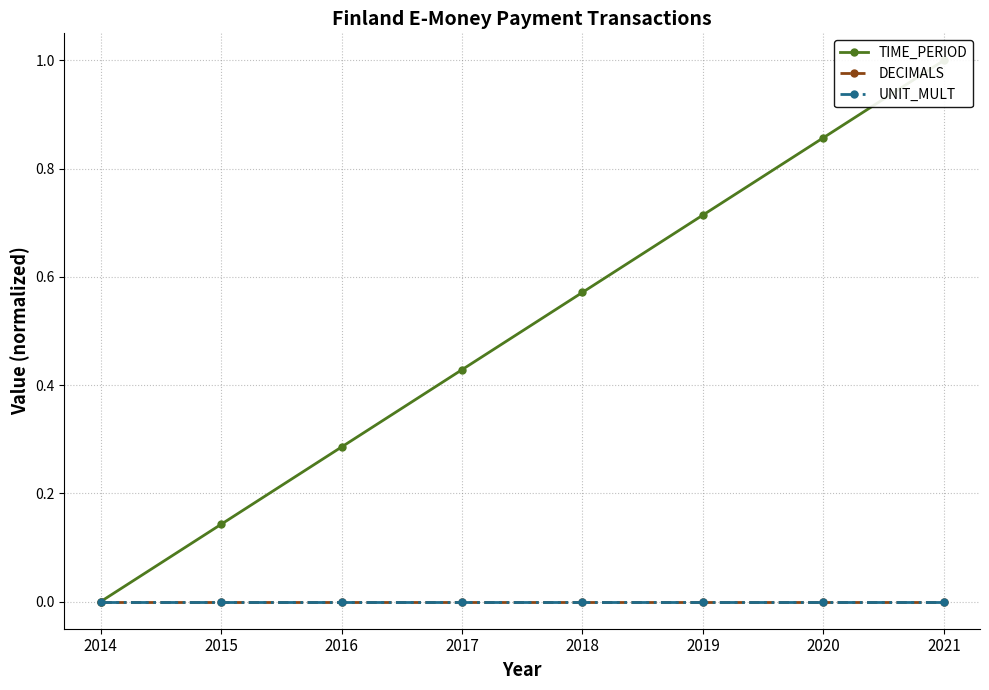

Which series has the largest total across all categories?

TIME_PERIOD